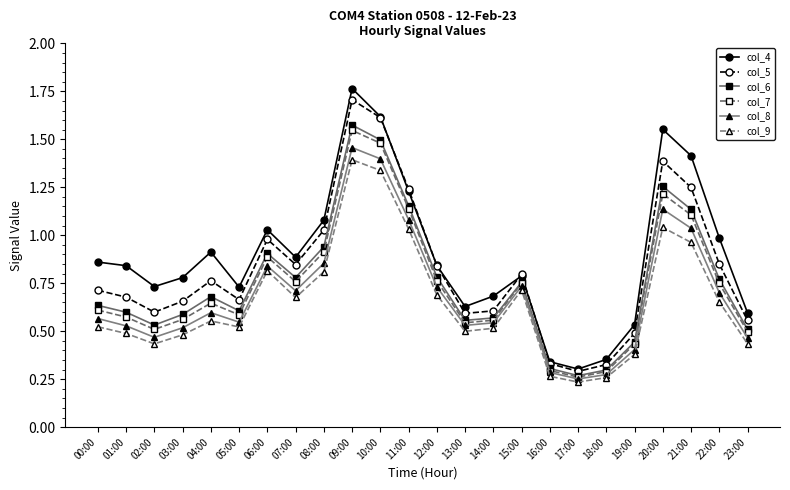

Which series has the widest spread of values?

col_4